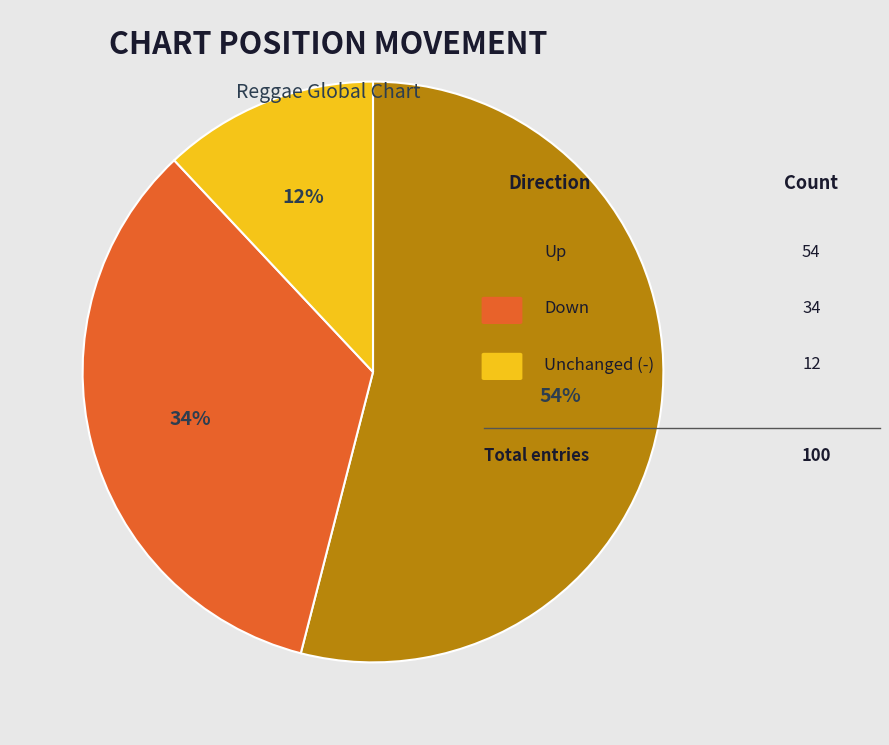

To the nearest percent, what is the difference between the largest and smallest slice percentages?

42%